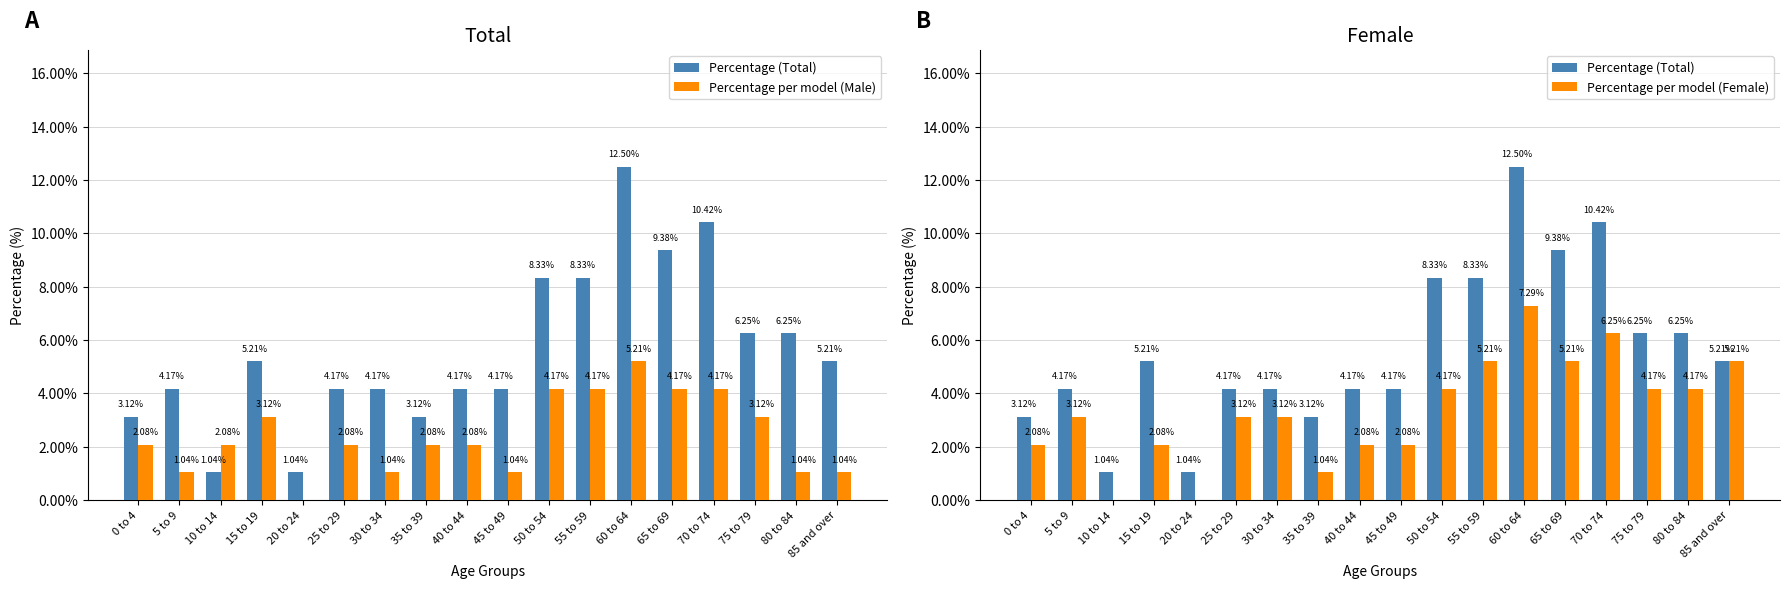

Between 25 to 29 and 35 to 39, which series saw the biggest shift?

Percentage per model (Female)